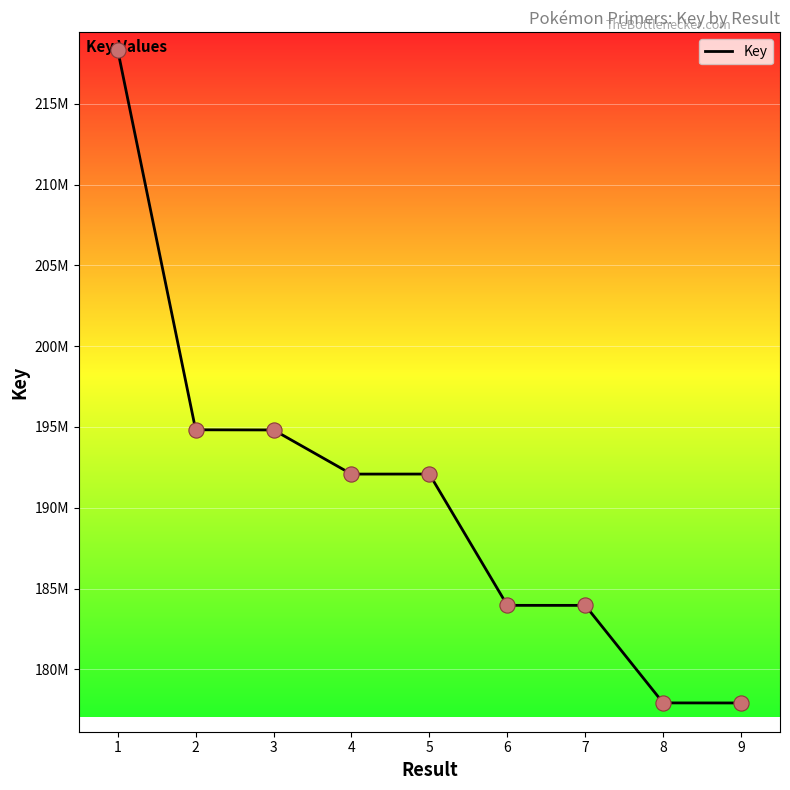

Is this an area chart (filled region under the line)?

No